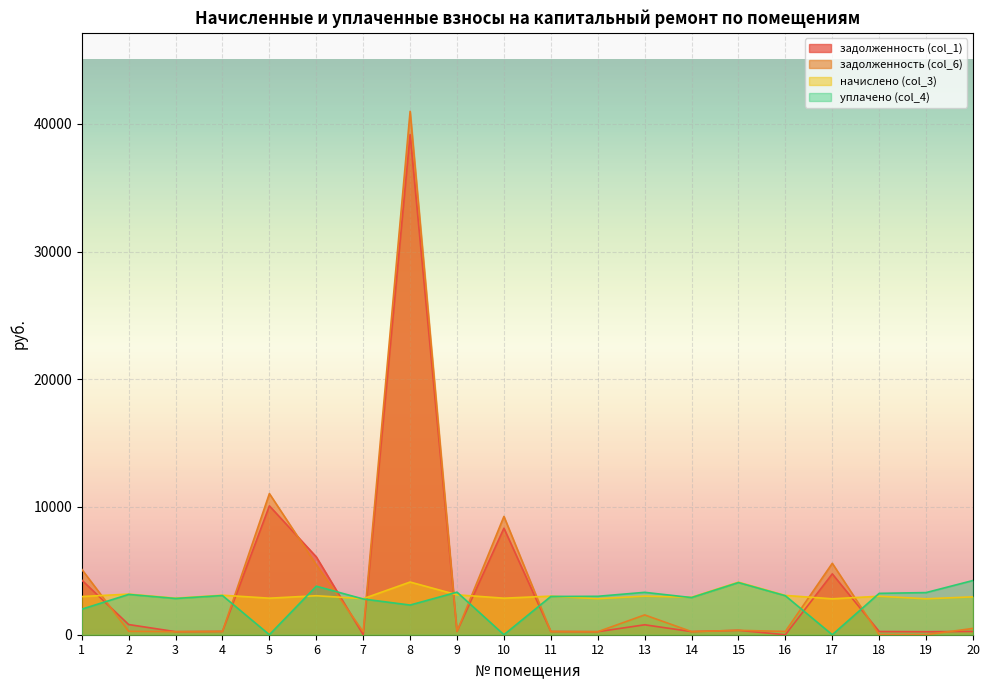

At which category does уплачено (col_4) reach its first local valley?

3